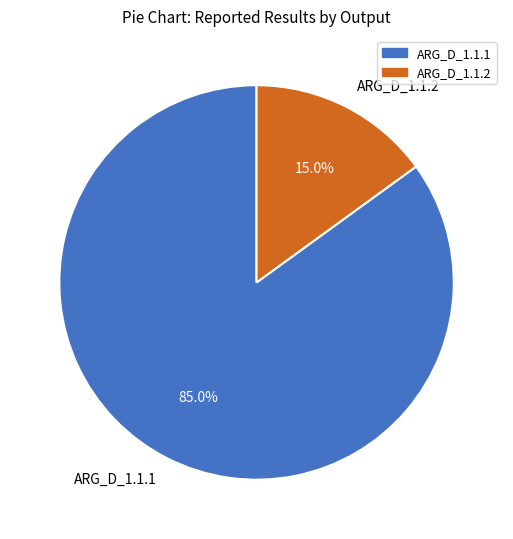

Count the number of slices in the pie.

2